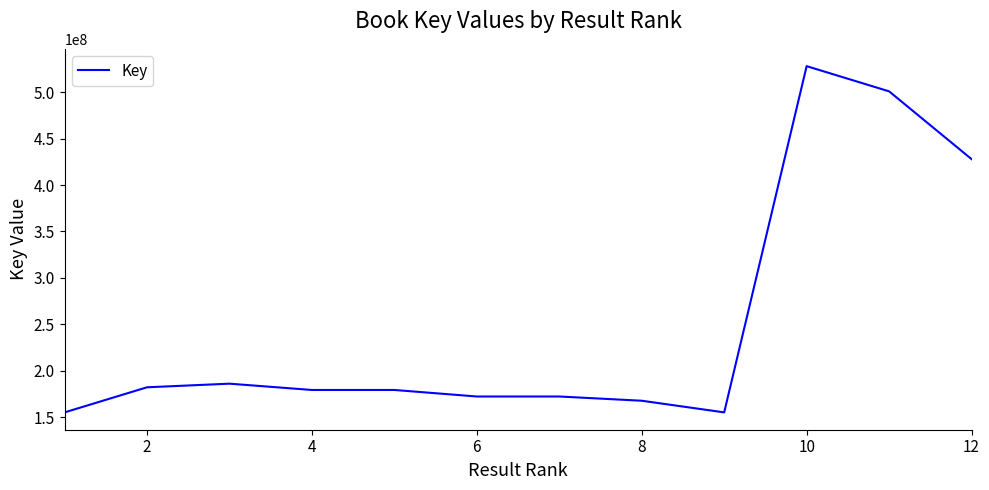

What is the difference between the maximum and minimum values?

372747002